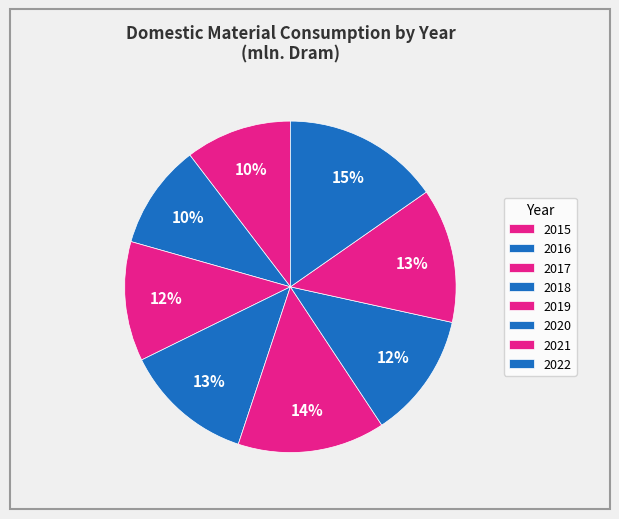

Is it true that 2022 is 15% of the pie?

True